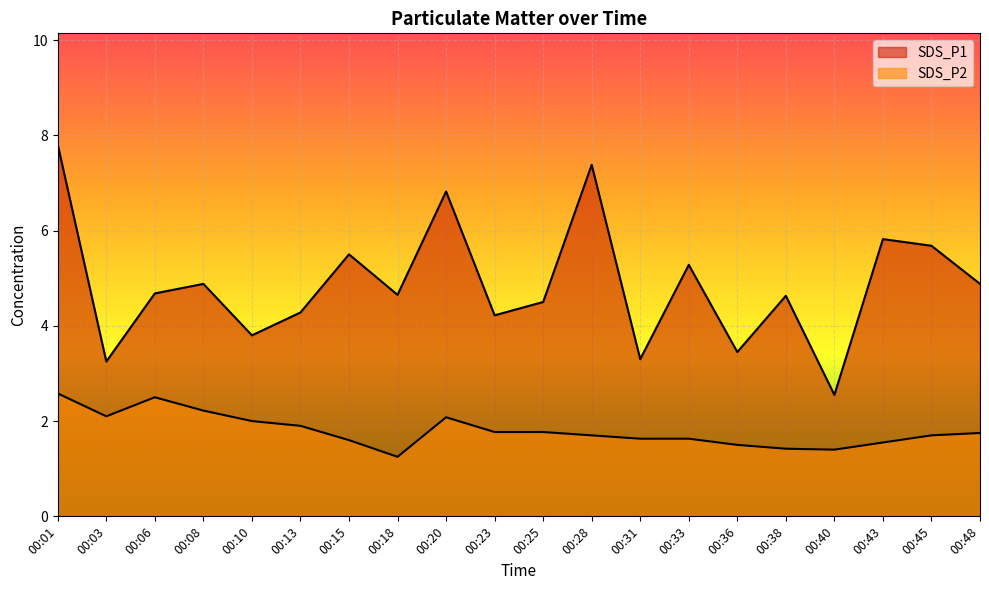

How many lines are shown in the chart?

2